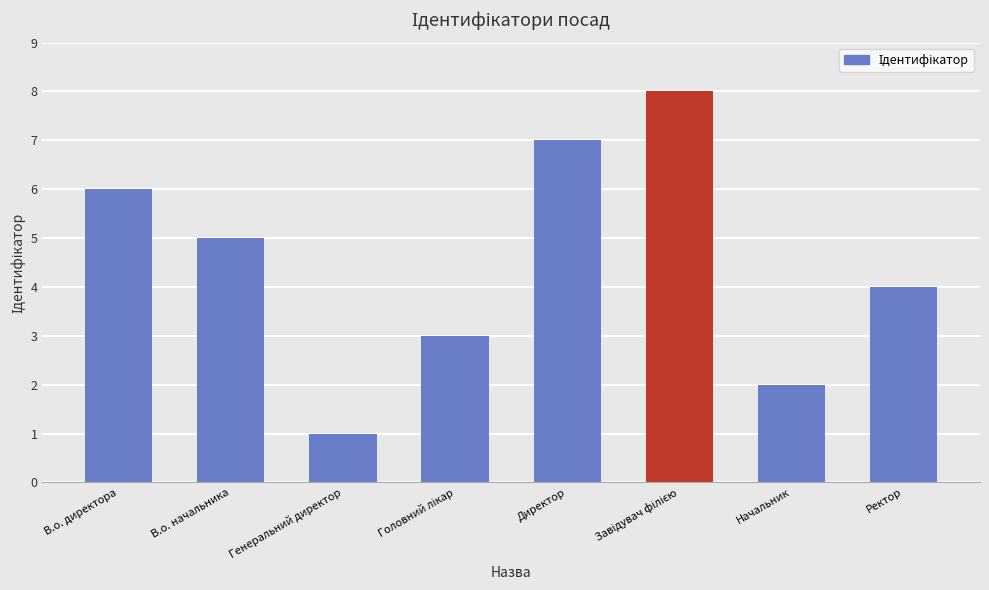

What is the minimum value shown in the chart?

1